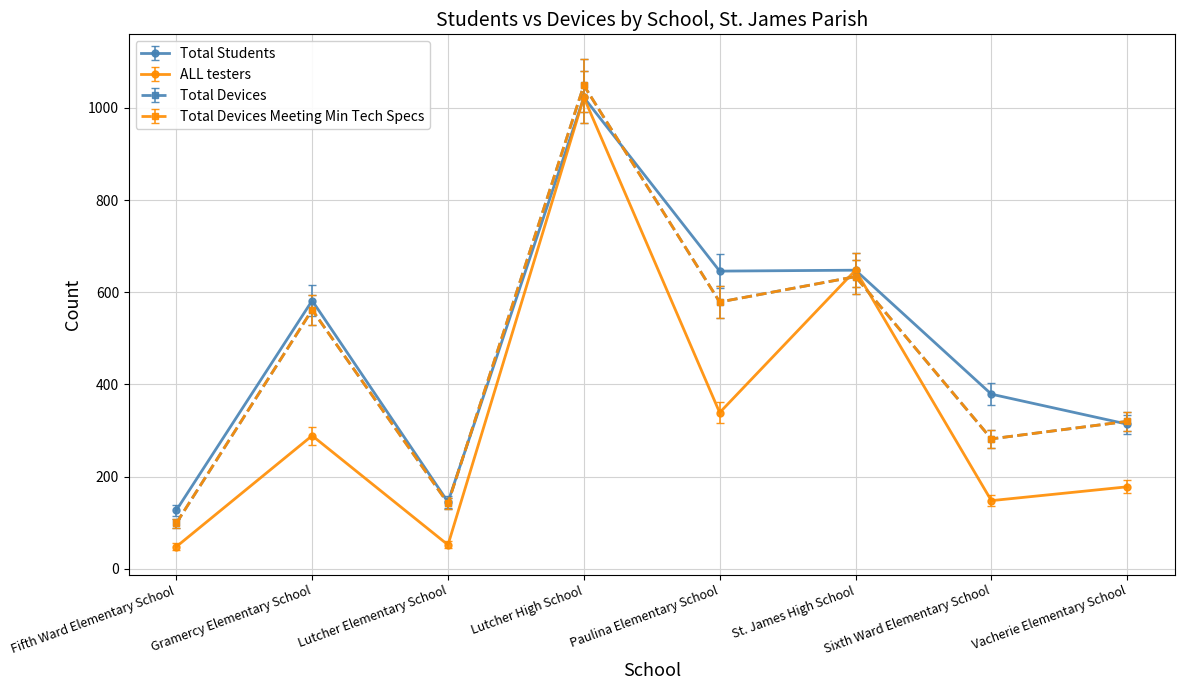

Between Gramercy Elementary School and Lutcher High School, which series saw the biggest shift?

ALL testers